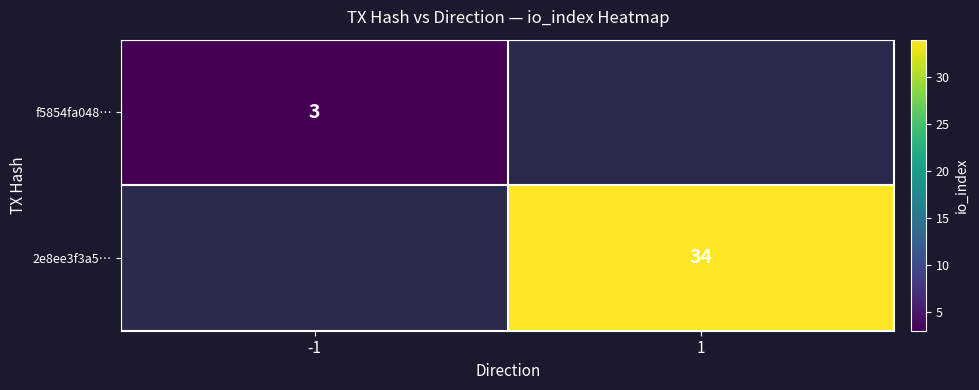

The value of 2e8ee3f3a5… at 1 is 9.4. True or false?

False